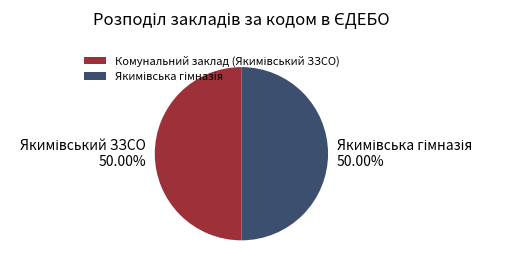

What percentage do Якимівська гімназія and Комунальний заклад (Якимівський ЗЗСО) together represent?

100.0%